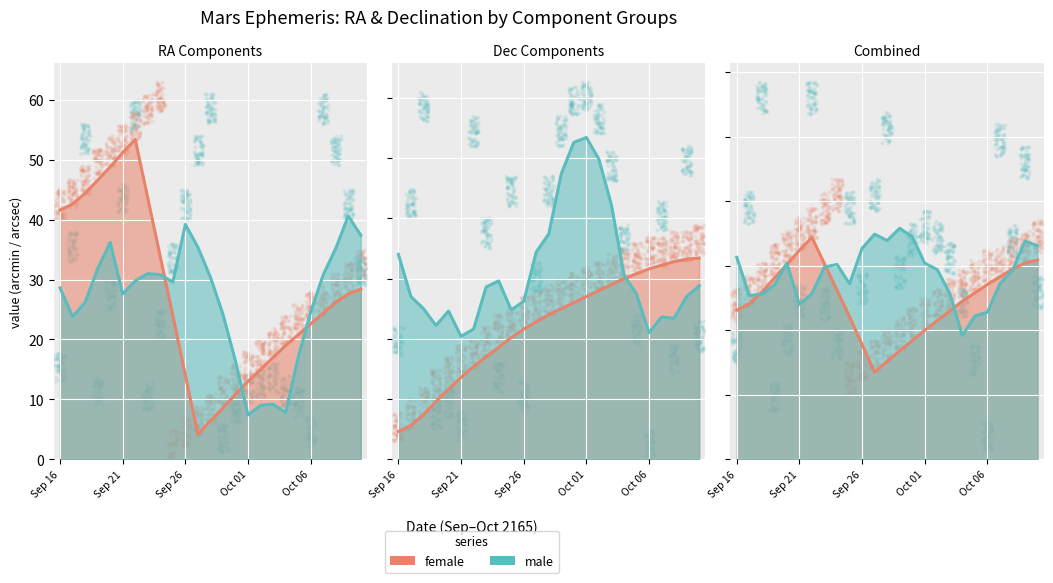

At how many categories does at least one series exceed 51?

15